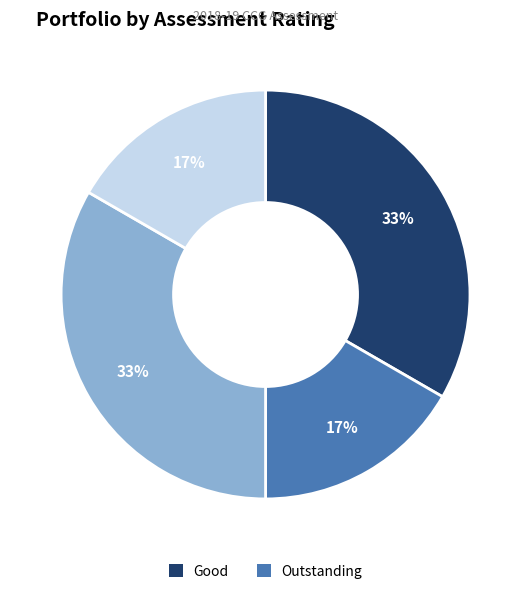

Does any single category account for the majority?

No